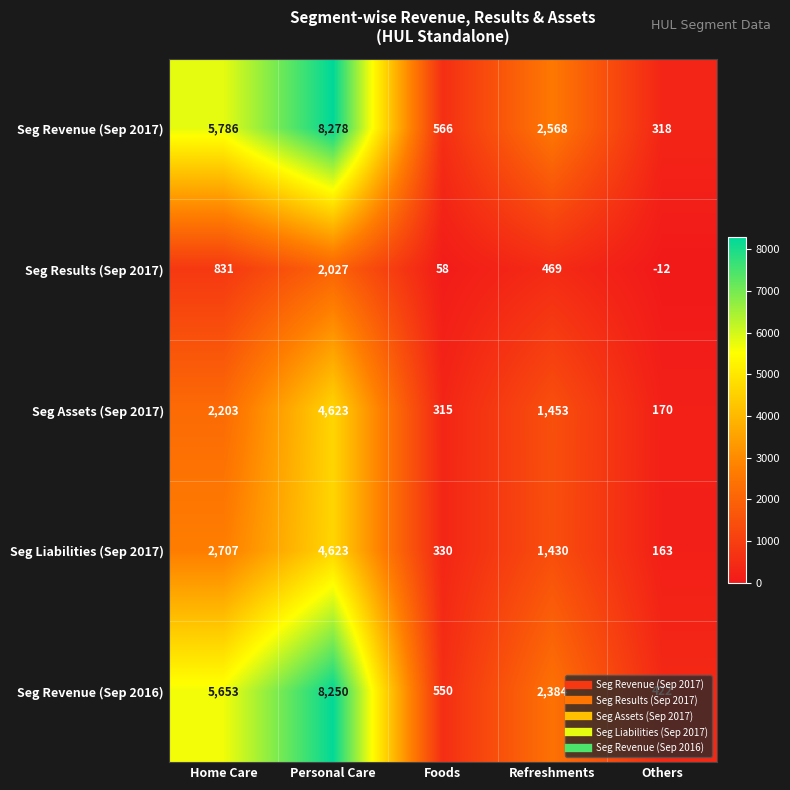

What is the spread (max minus min) of values at Home Care?

4955